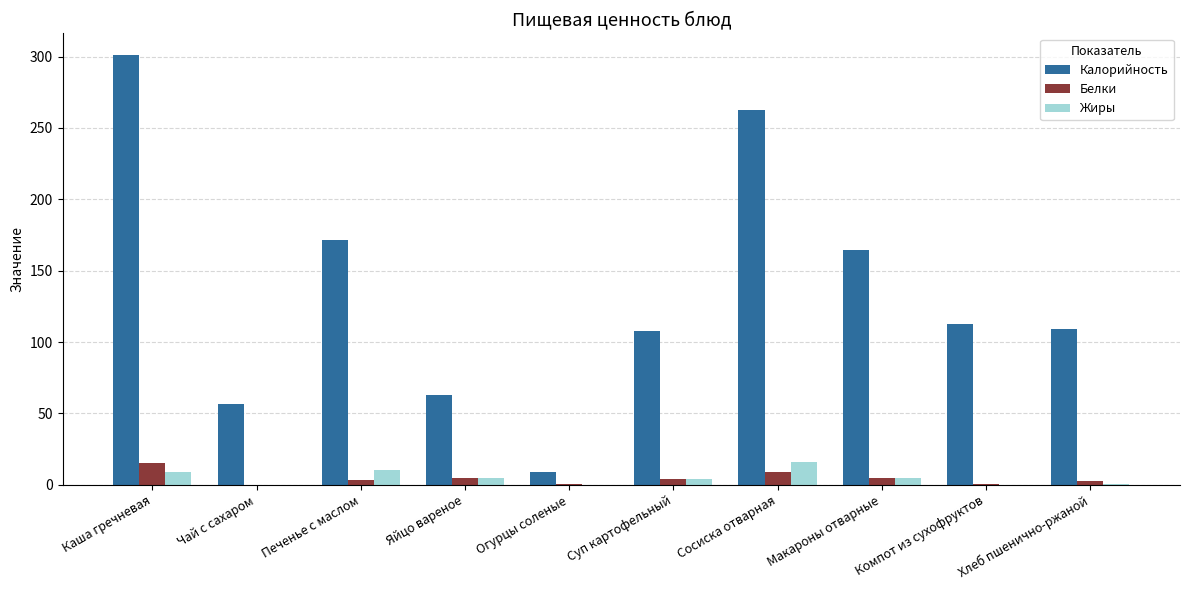

What is the highest value of the Жиры series?

16.0